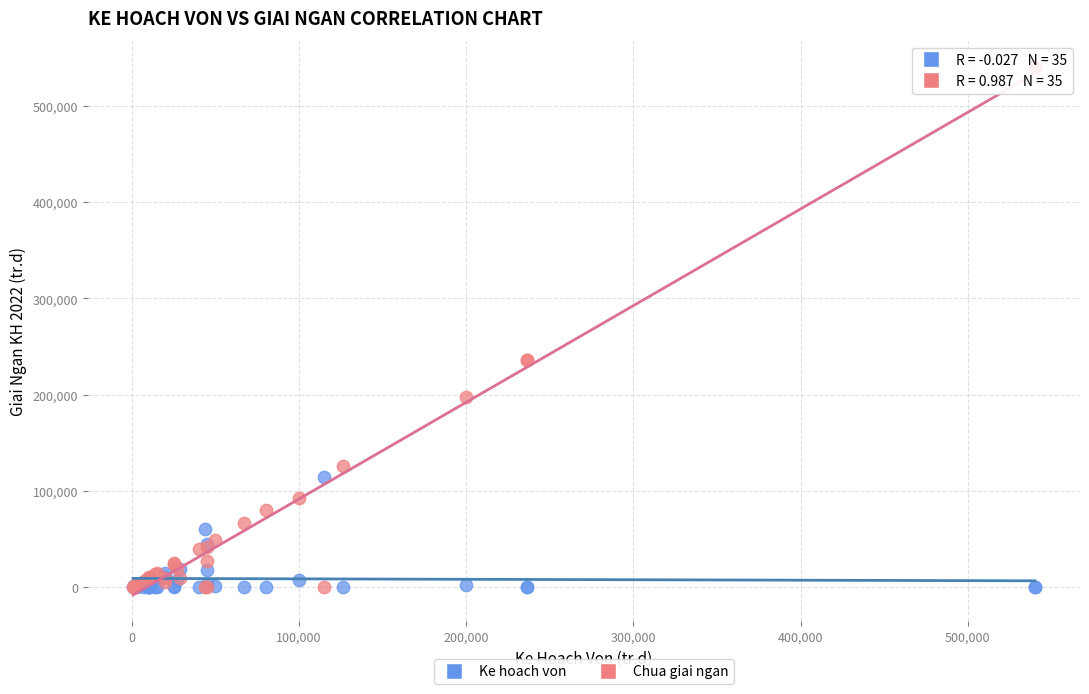

What are all the series names shown in the legend?

Ke hoach von, Chua giai ngan